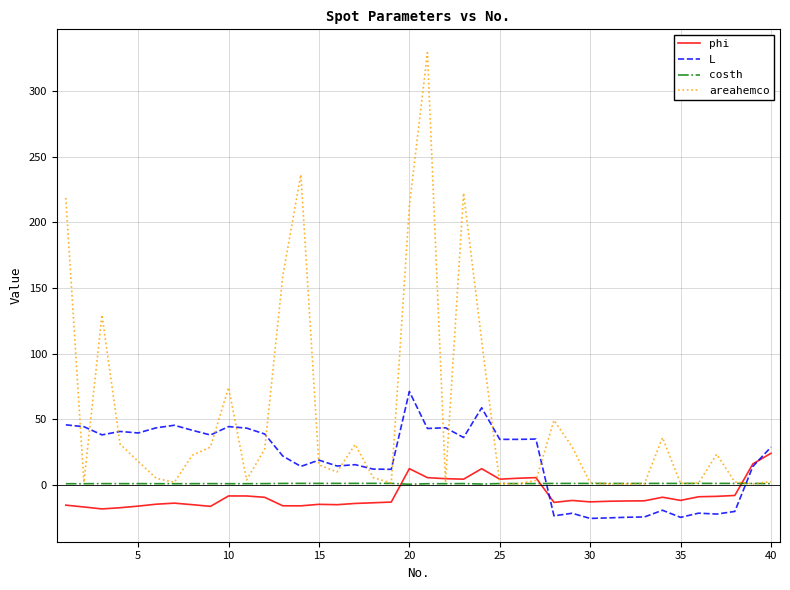

How many series are shown in this chart?

4